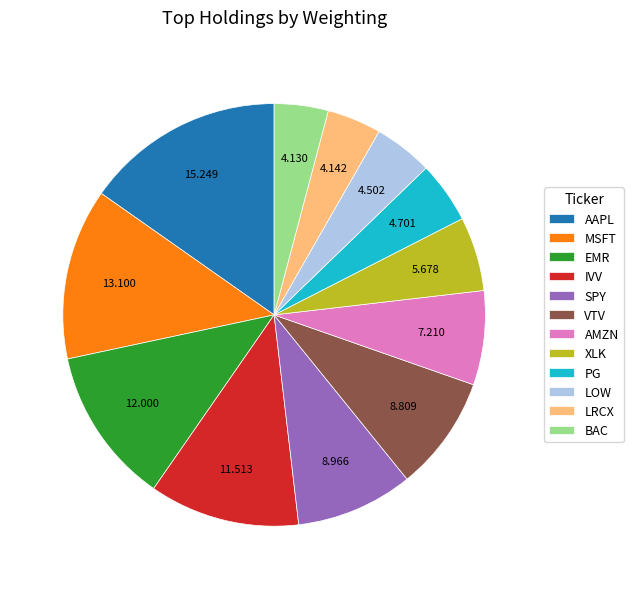

How many slices are in this pie chart?

12